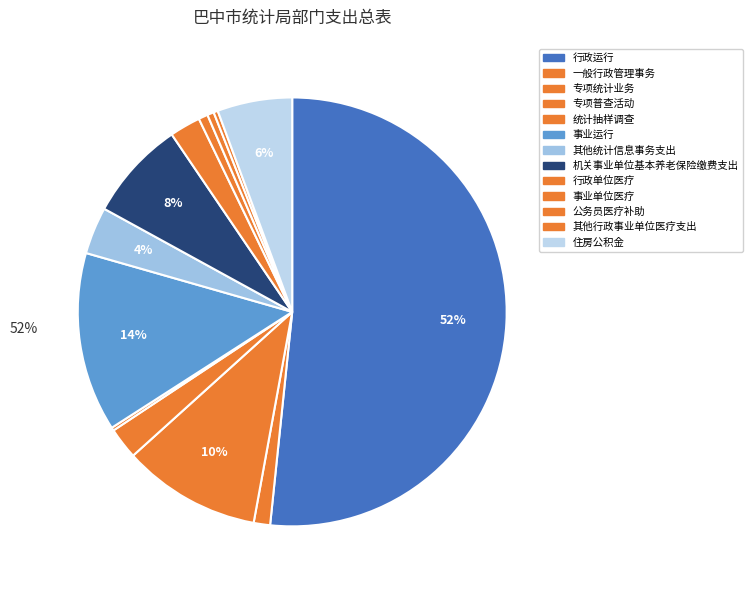

Between 其他统计信息事务支出 and 住房公积金, which is larger?

住房公积金